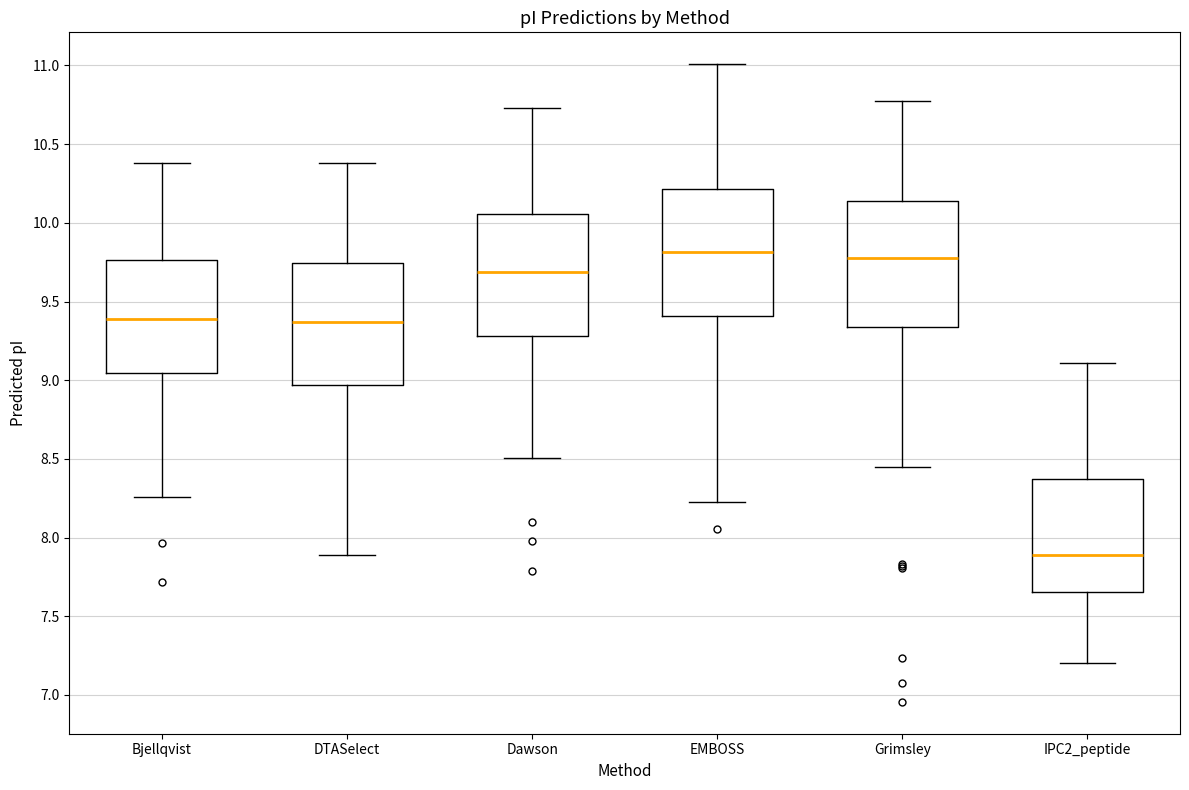

Which box's median line is the lowest?

IPC2_peptide